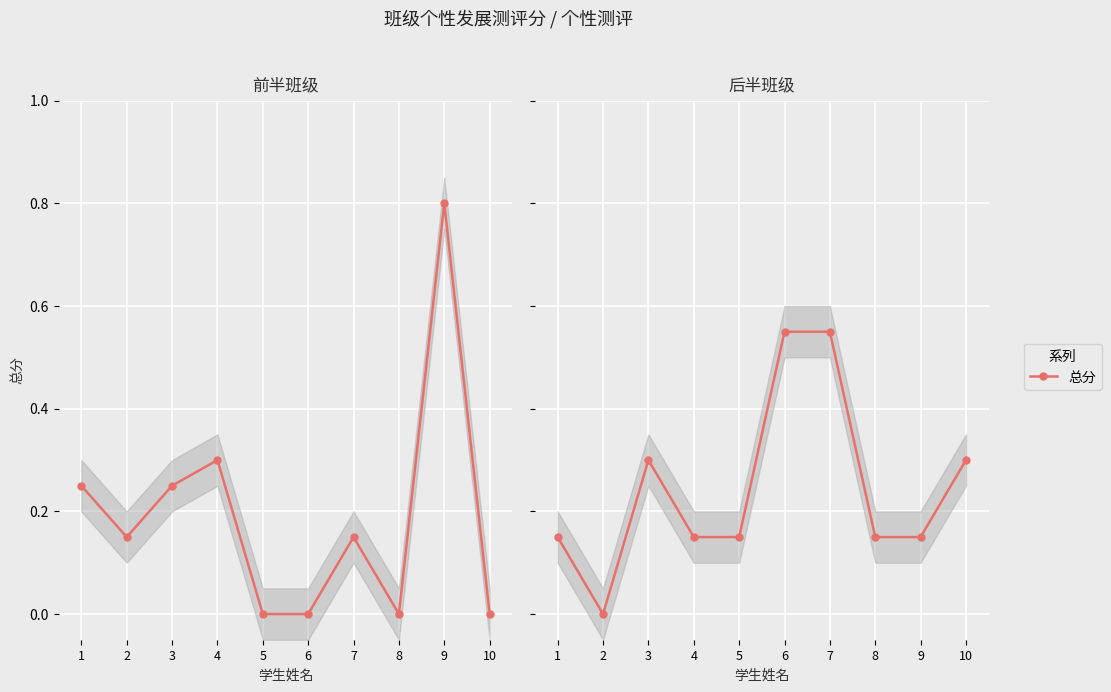

Count the values in the range 0 to 1.

10